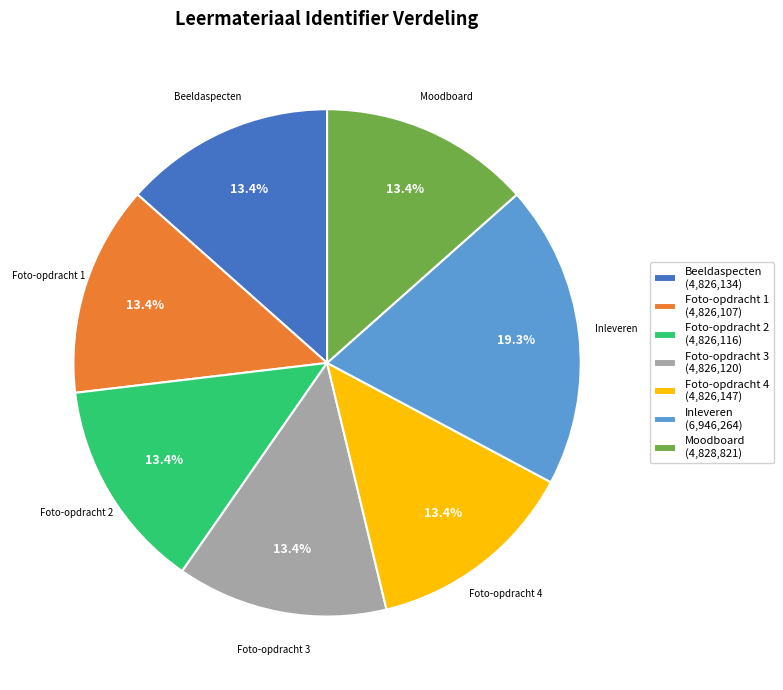

Which slice is the largest?

Inleveren